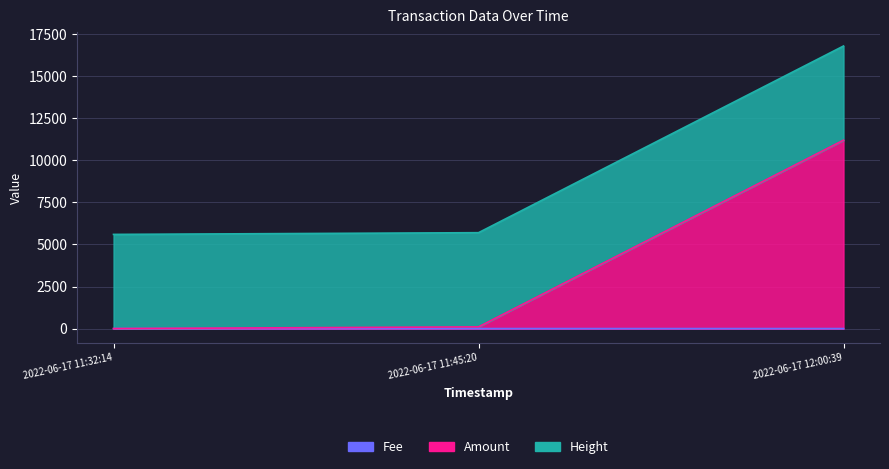

Which has a higher value, 2022-06-17 11:45:20 or 2022-06-17 12:00:39?

2022-06-17 12:00:39